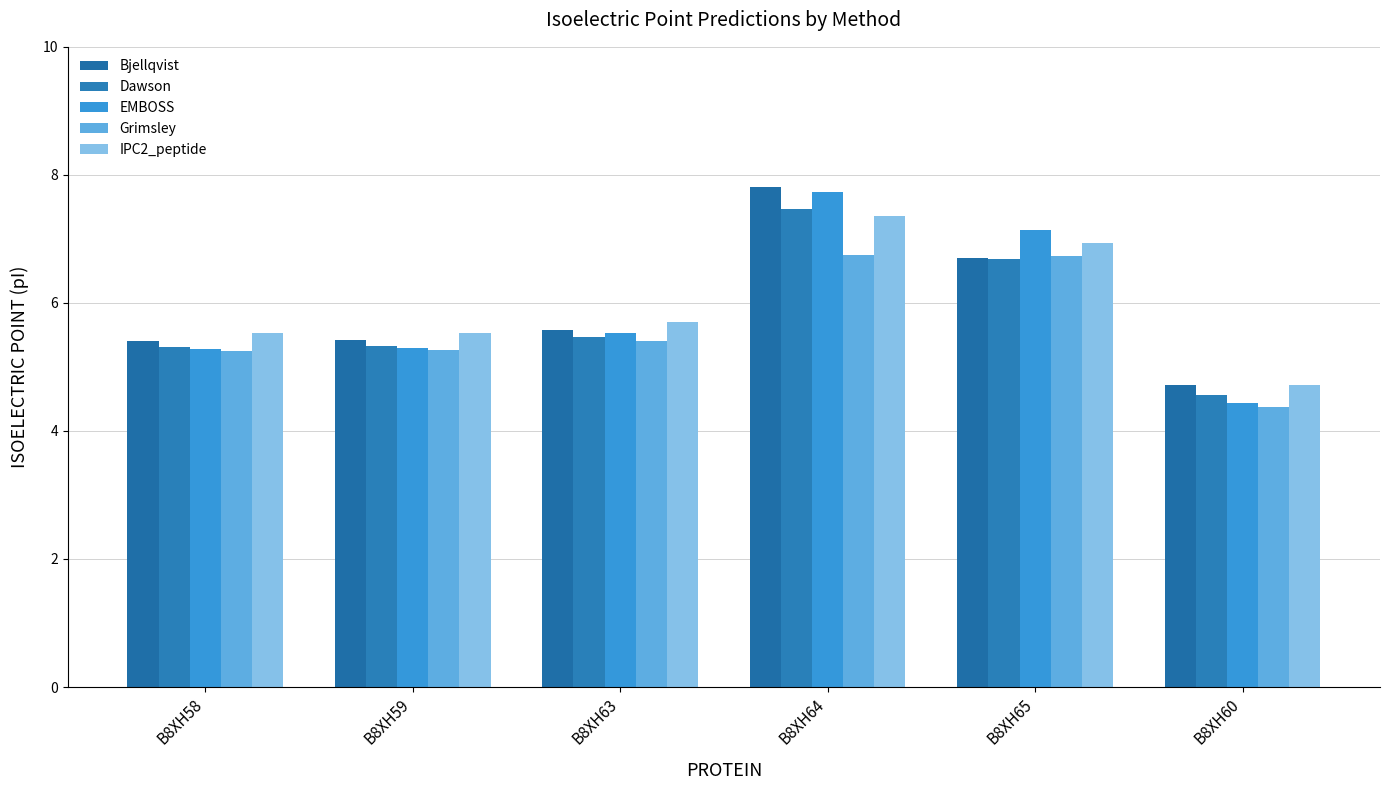

What is the sum of the Dawson values at B8XH58 and B8XH65?

12.0